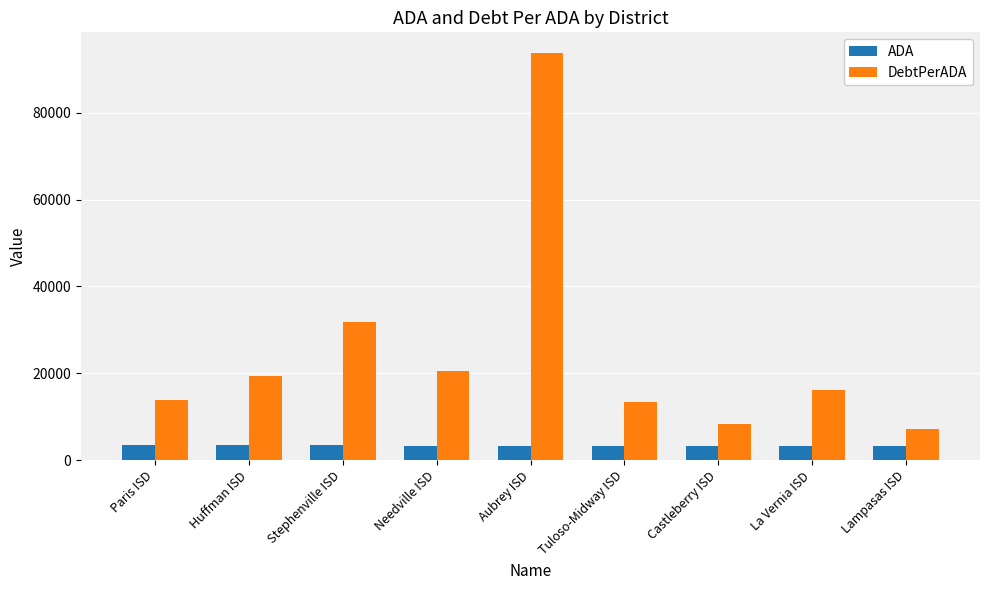

At which label is DebtPerADA closest to 50495?

Stephenville ISD